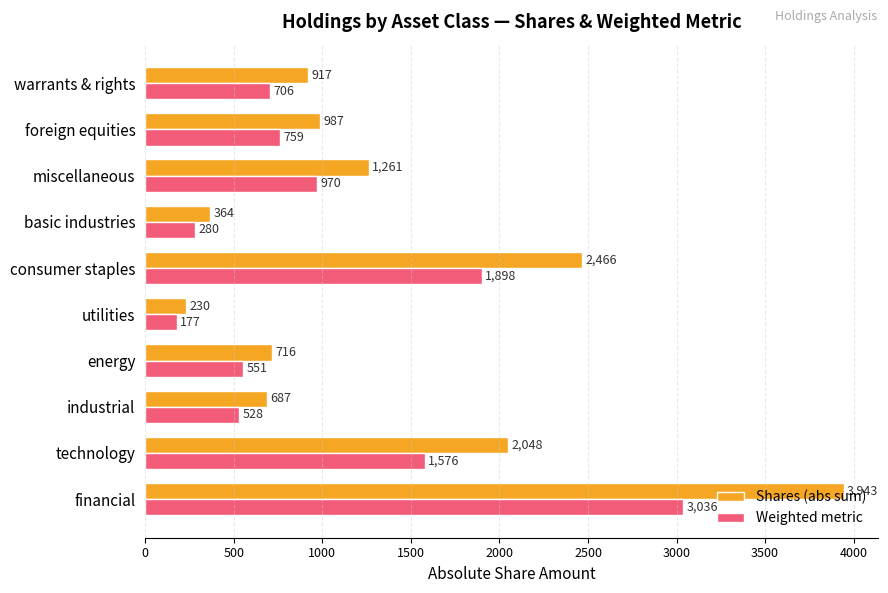

At which category is the sum across all series the highest?

financial